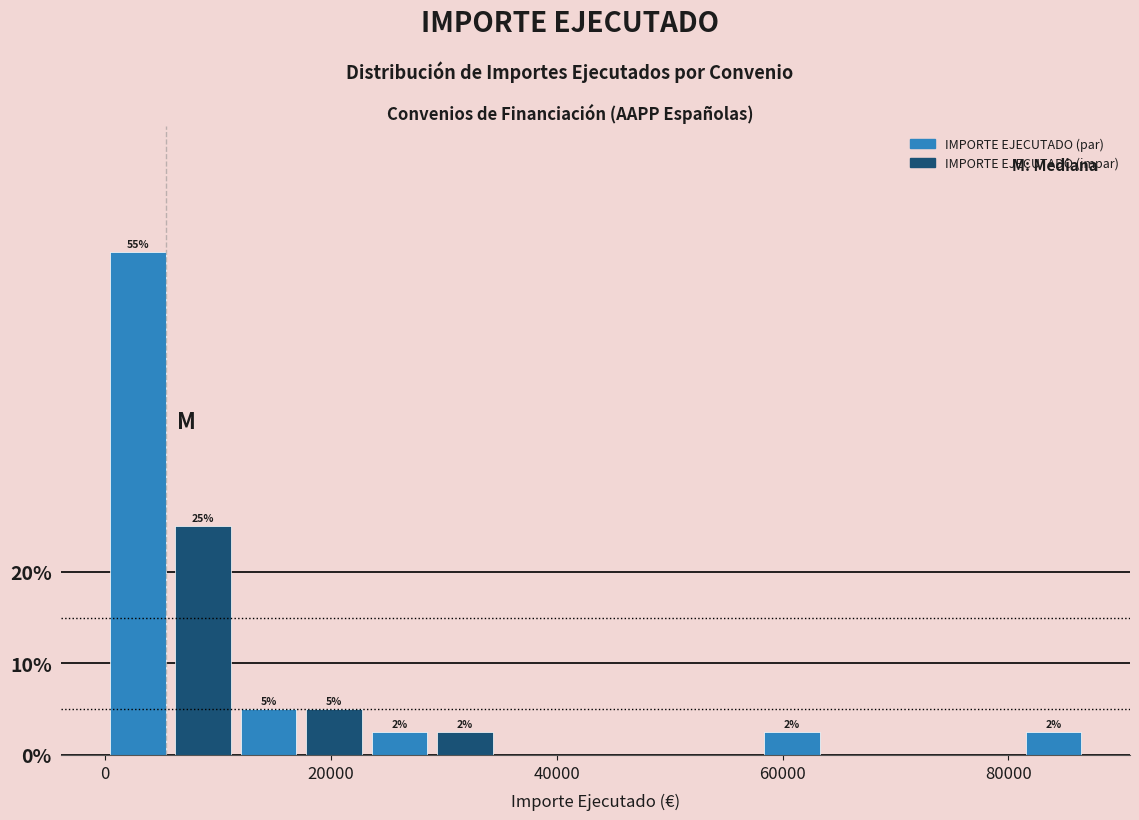

Read against the x-axis, roughly where is the centre of the tallest bar?

2000